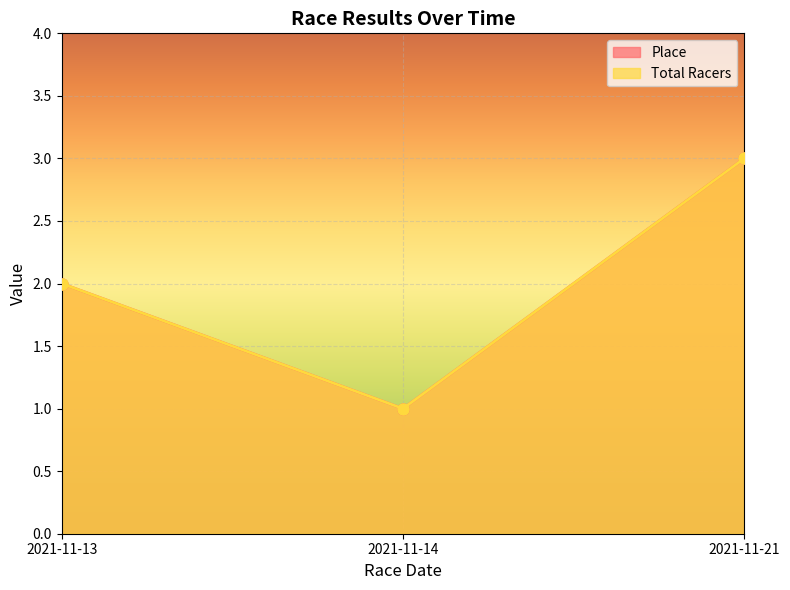

Reading right to left, extract all data points from this chart.

Place: 2021-11-21=3	2021-11-14=1	2021-11-13=2
Total Racers: 2021-11-21=3	2021-11-14=1	2021-11-13=2